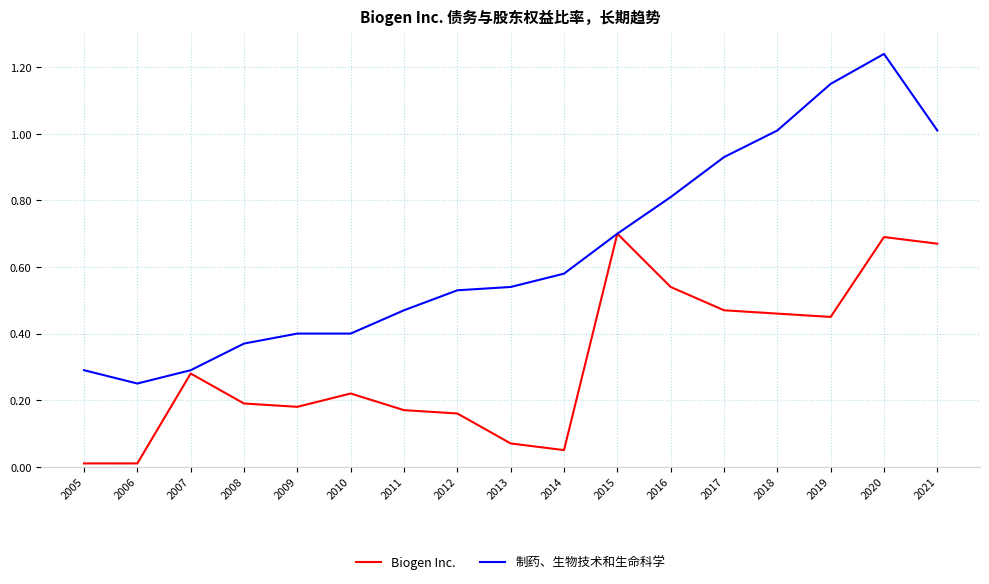

Which series has the largest total across all categories?

制药、生物技术和生命科学